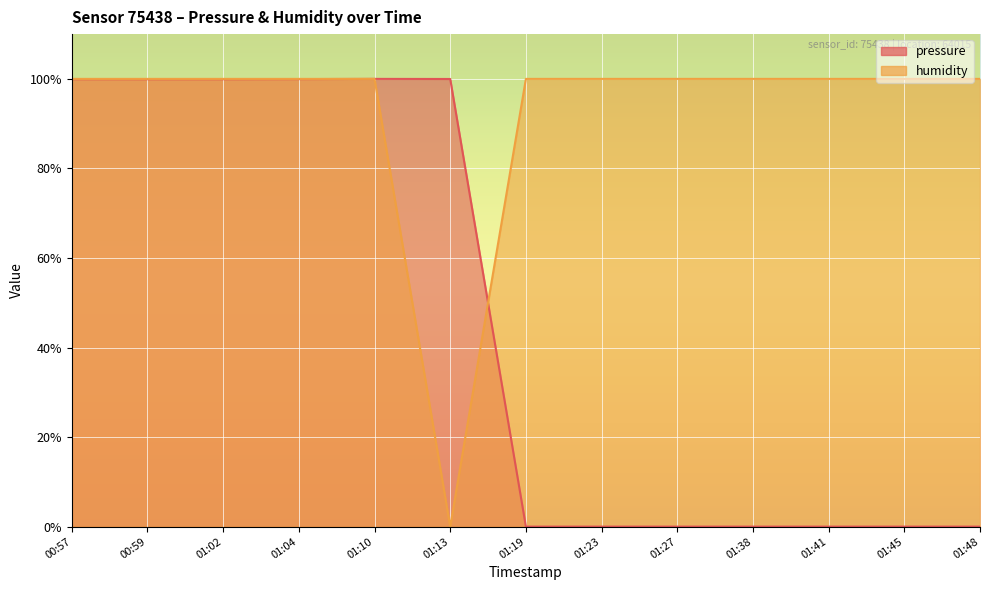

What is the maximum value shown in the chart?

100.0